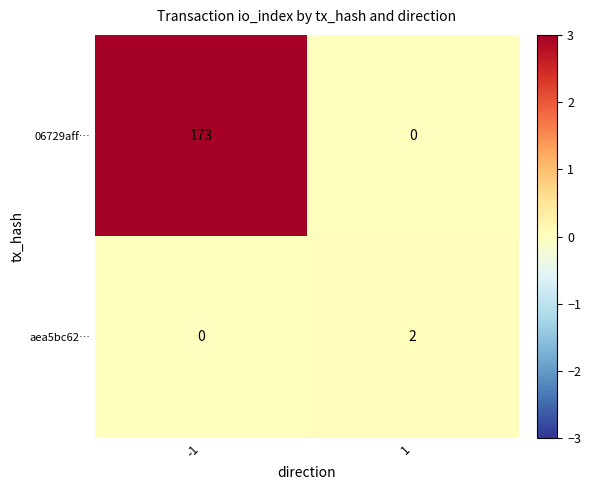

What is the maximum value shown in the chart?

173